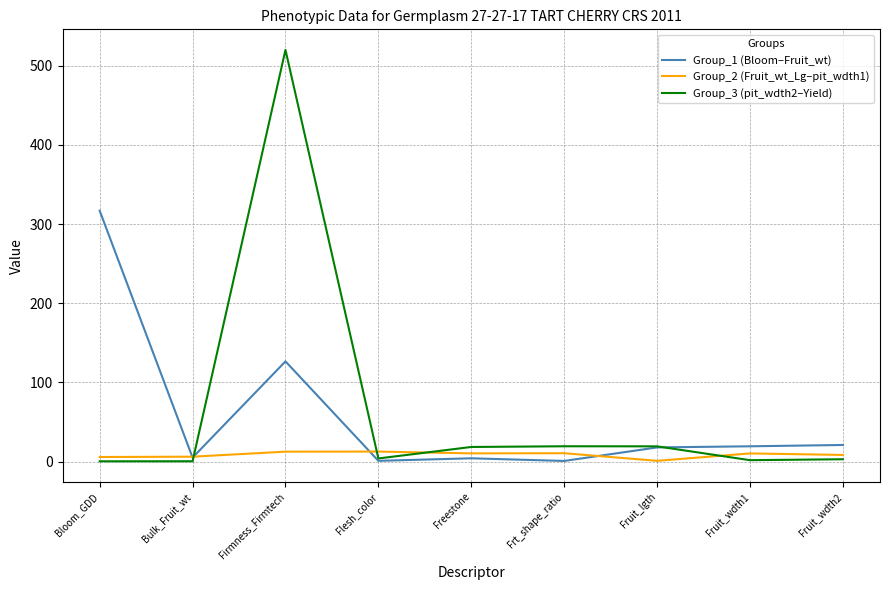

True or false: Group_1 (Bloom–Fruit_wt) and Group_2 (Fruit_wt_Lg–pit_wdth1) cross at least once.

True